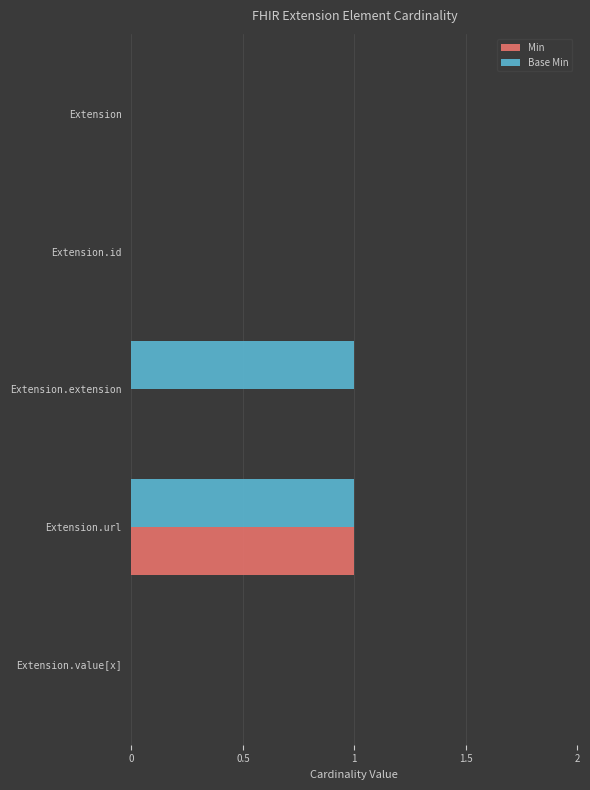

At which category is the sum across all series the highest?

Extension.url